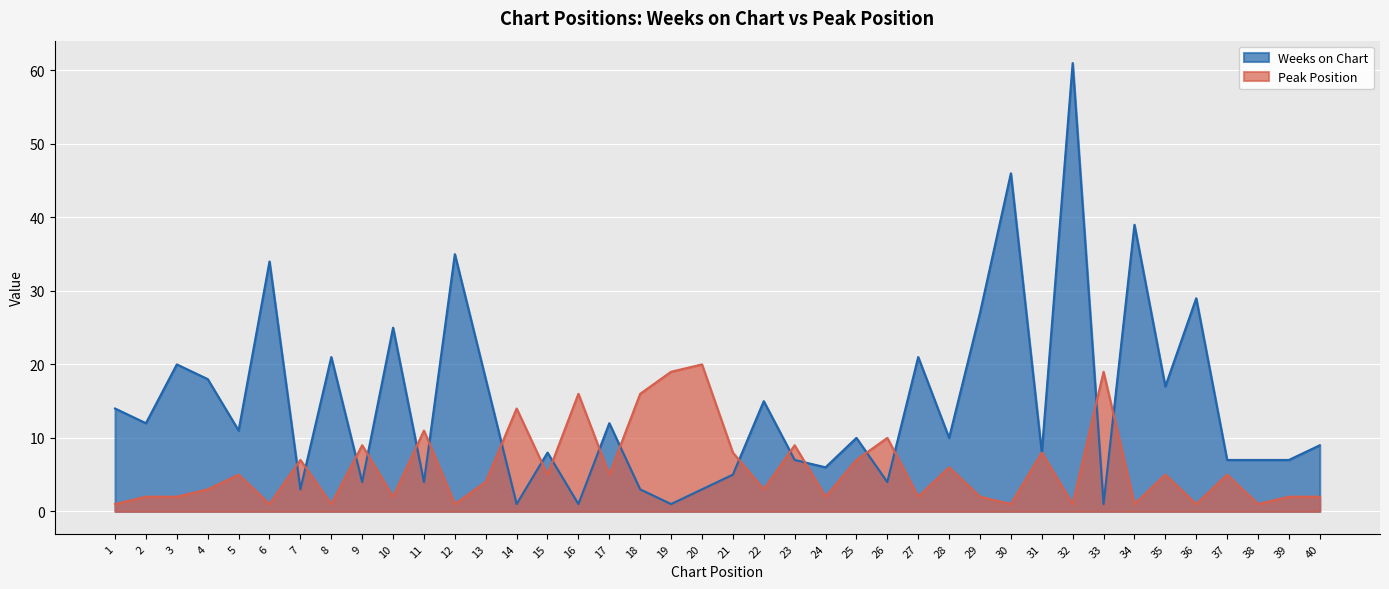

Where is the first local minimum for Weeks on Chart?

2